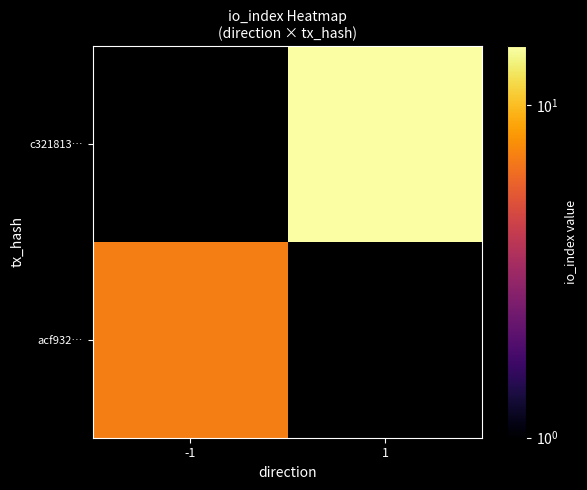

How many series are shown in this chart?

2